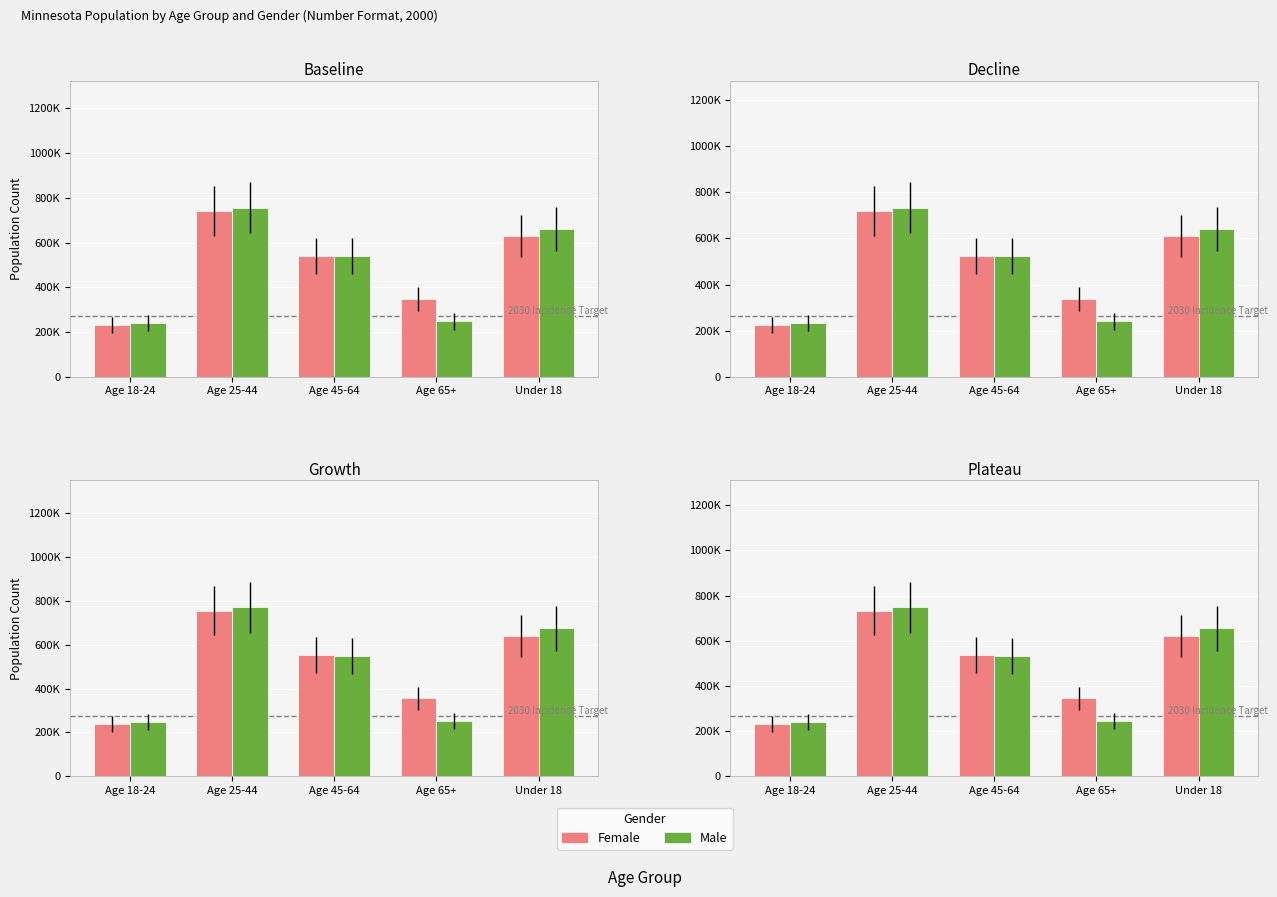

How many groups of bars are there?

5